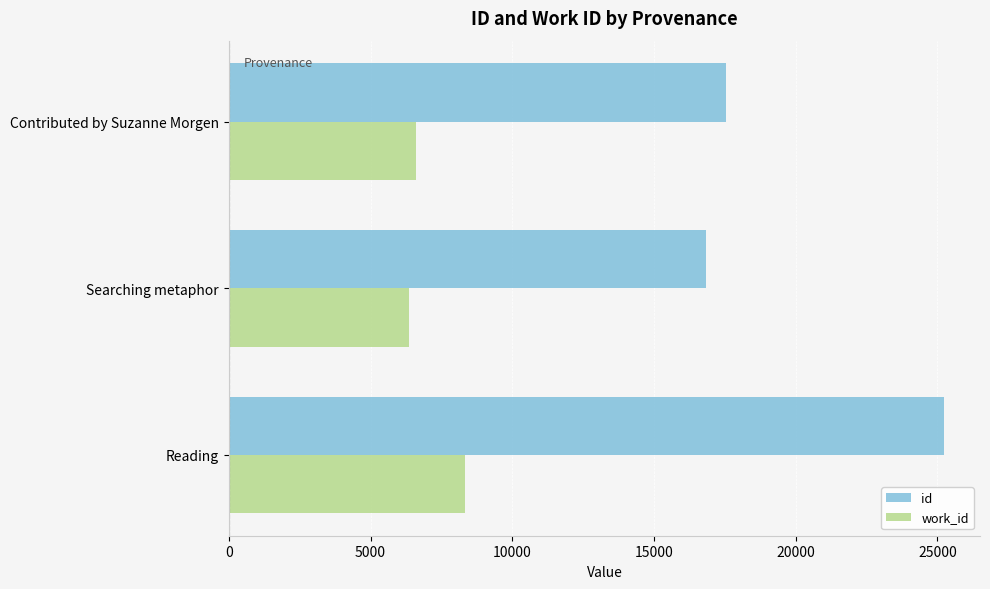

What is the difference between the maximum and second lowest values in the work_id series?

1701